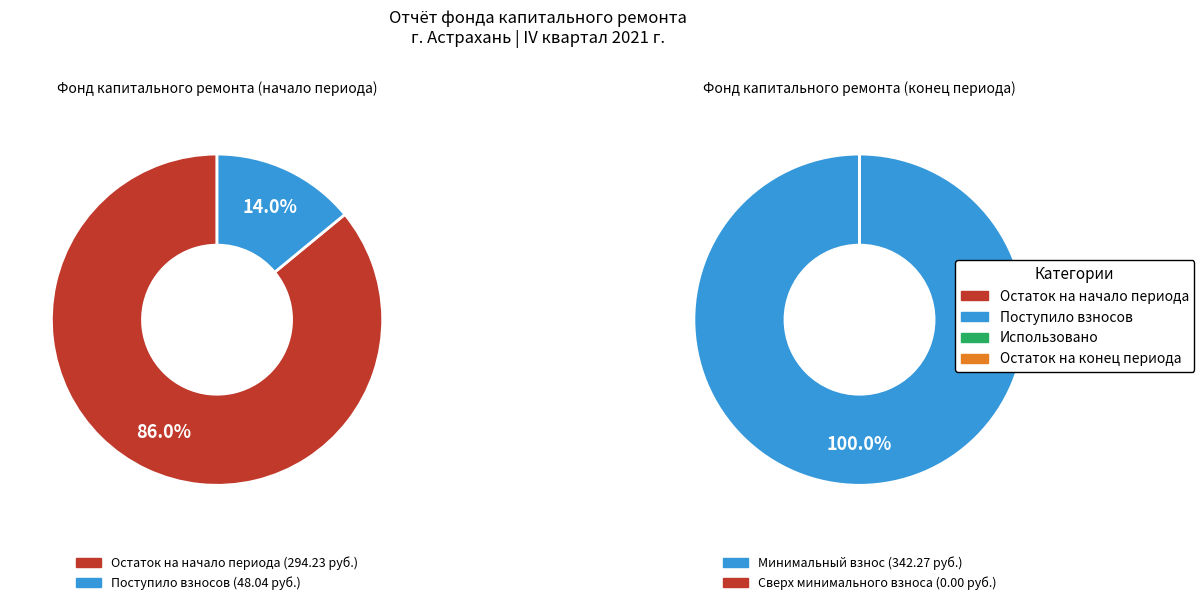

To the nearest percent, what is the average slice percentage?

50%